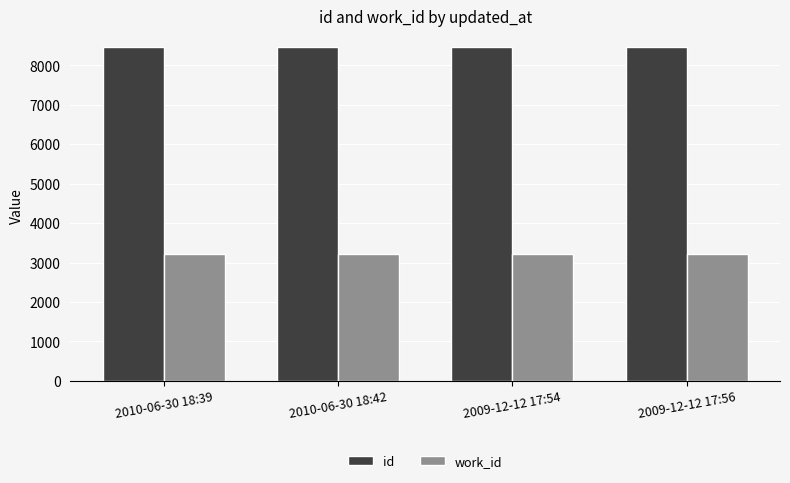

What is the minimum value for id?

8456